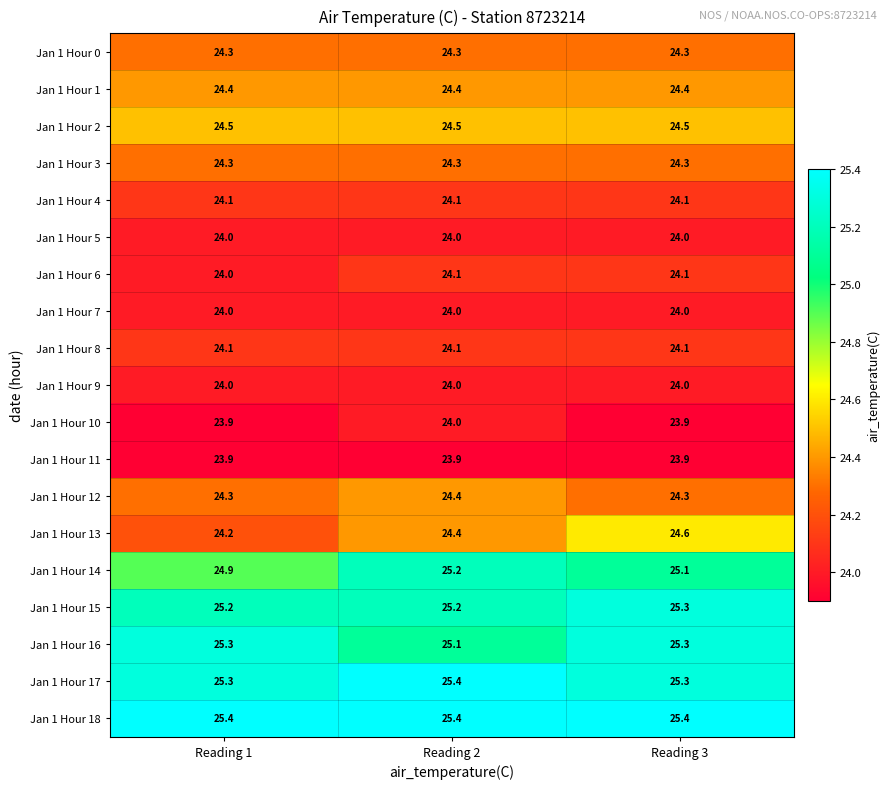

The Jan 1 Hour 17 series shows 25.4 at Reading 2. True or false?

True